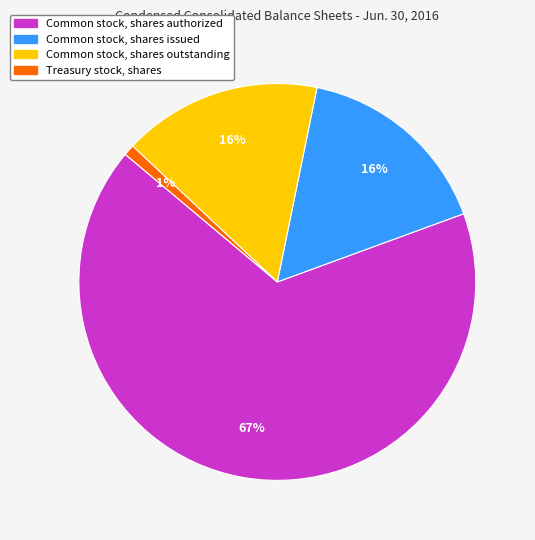

Does Common stock, shares authorized represent more than half of the total?

Yes